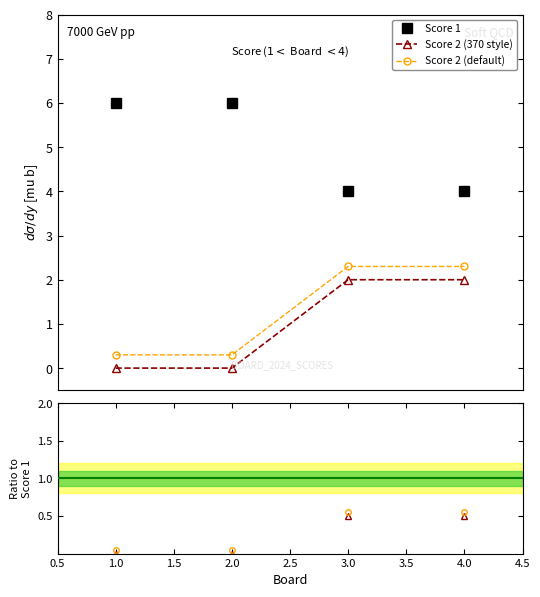

Reading left to right, transcribe all the data shown in this chart.

Score 1: 6.0	6.0	4.0	4.0
Score 2 (370 style): 0.0	0.0	2.0	2.0
Score 2 (default): 0.3	0.3	2.3	2.3